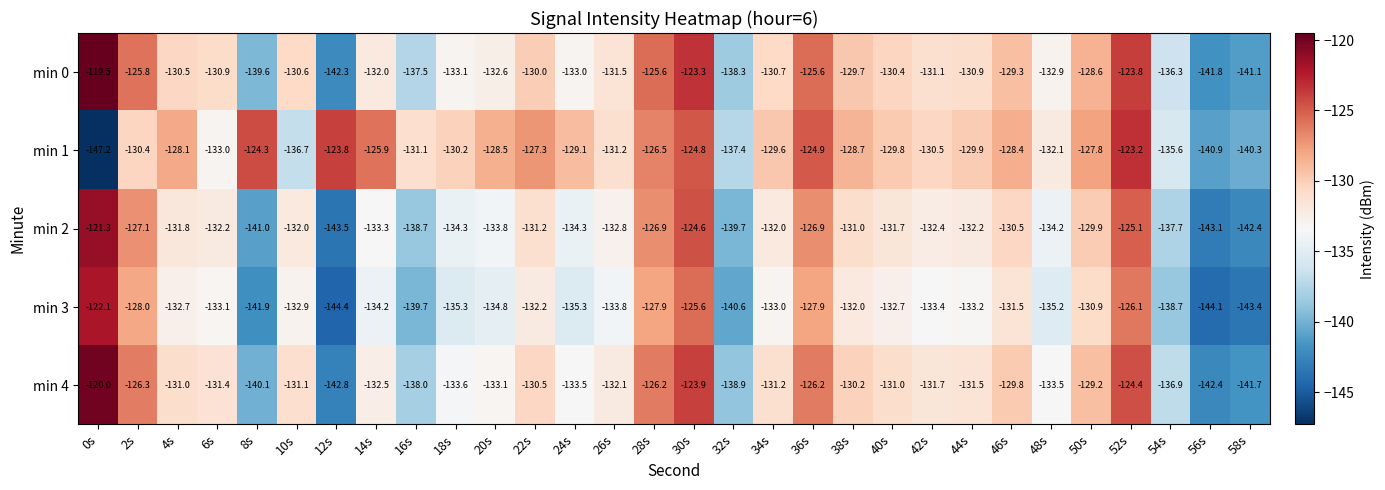

How many distinct data groups are displayed?

5